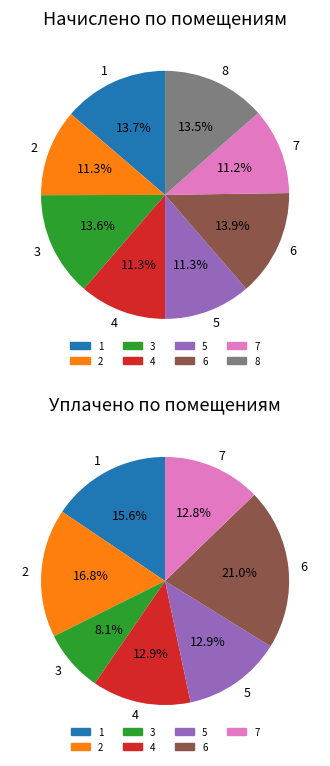

What is the change in value from 6 to 8?

-80.7